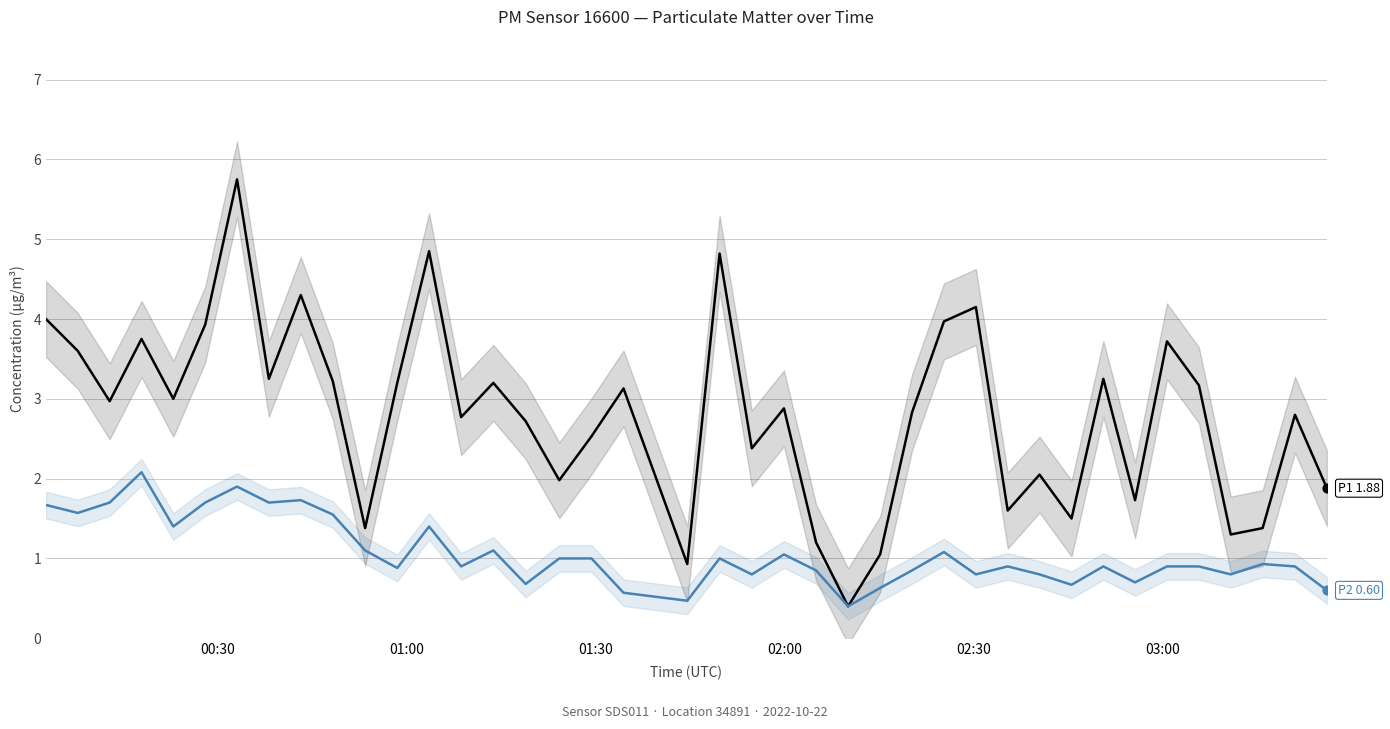

Which series has the largest total across all categories?

P1